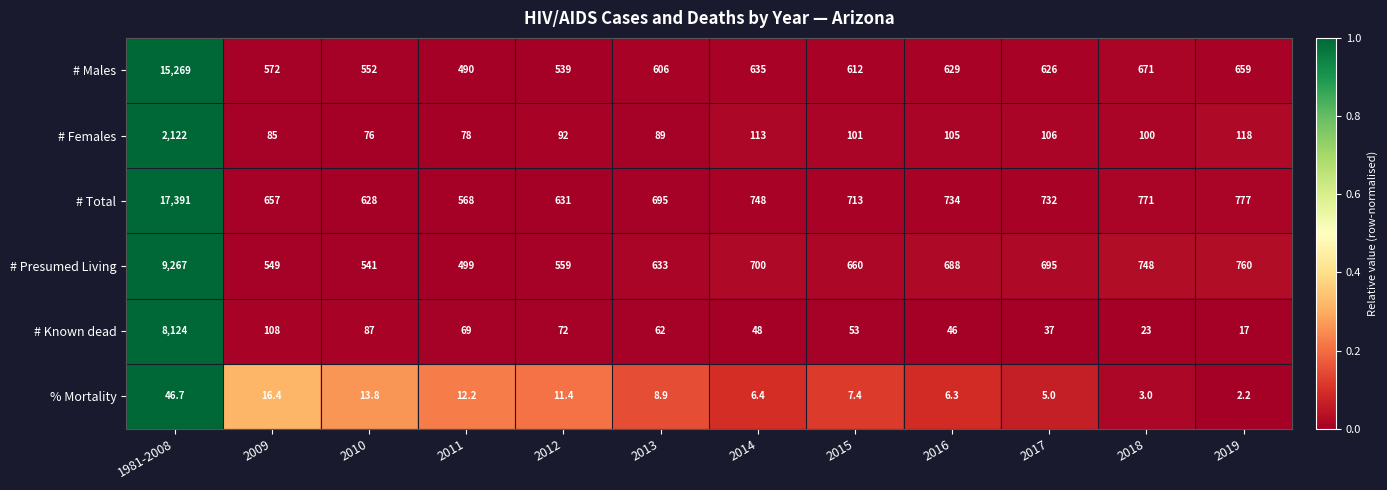

Read the % Mortality value at 2010.

13.8